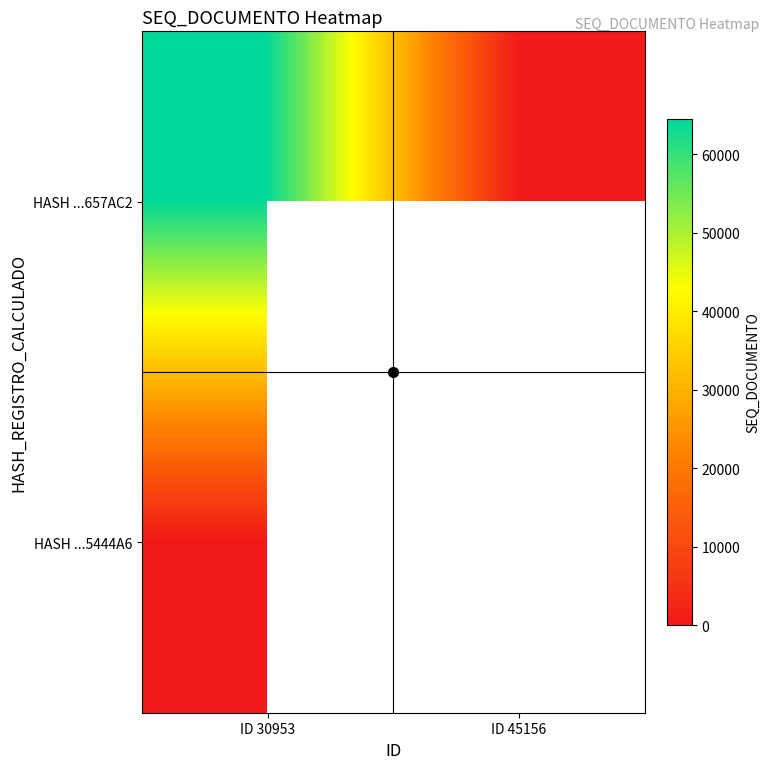

List the labels in order of HASH ...657AC2 value, smallest first.

ID 45156, ID 30953